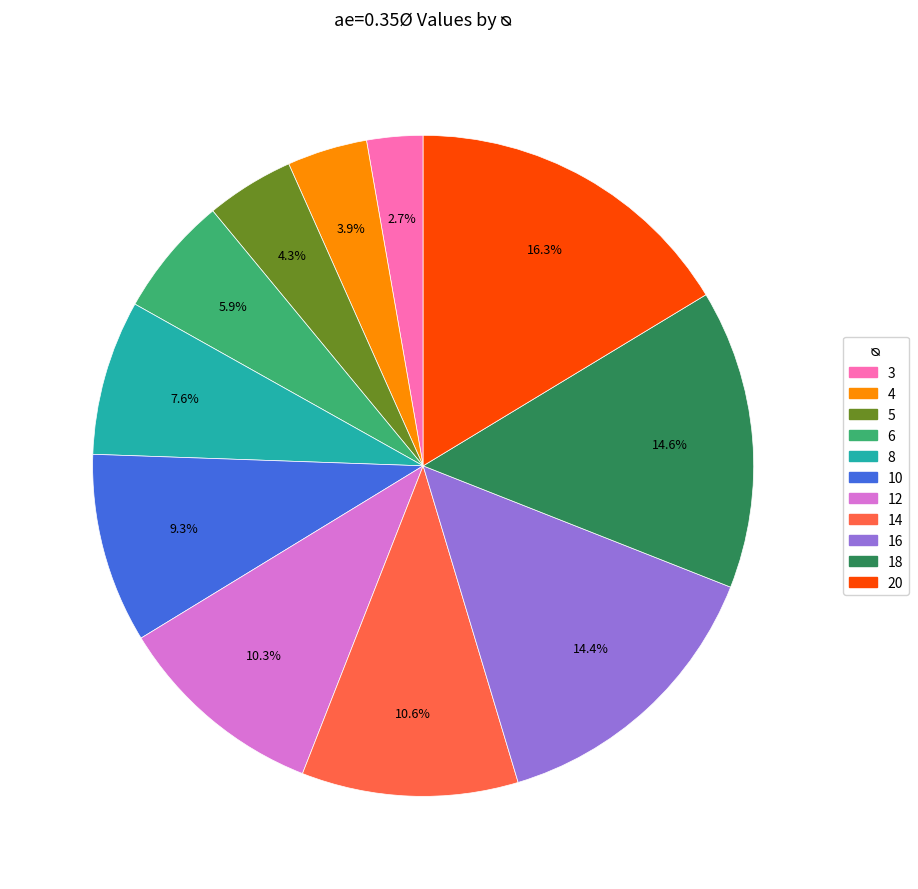

Is there any slice that represents more than half of the pie?

No